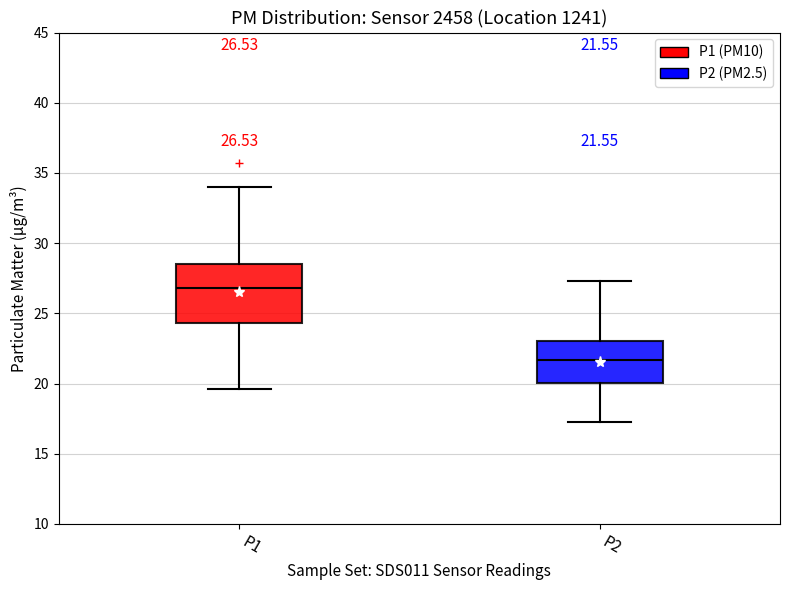

Which box's median line is the lowest?

P2